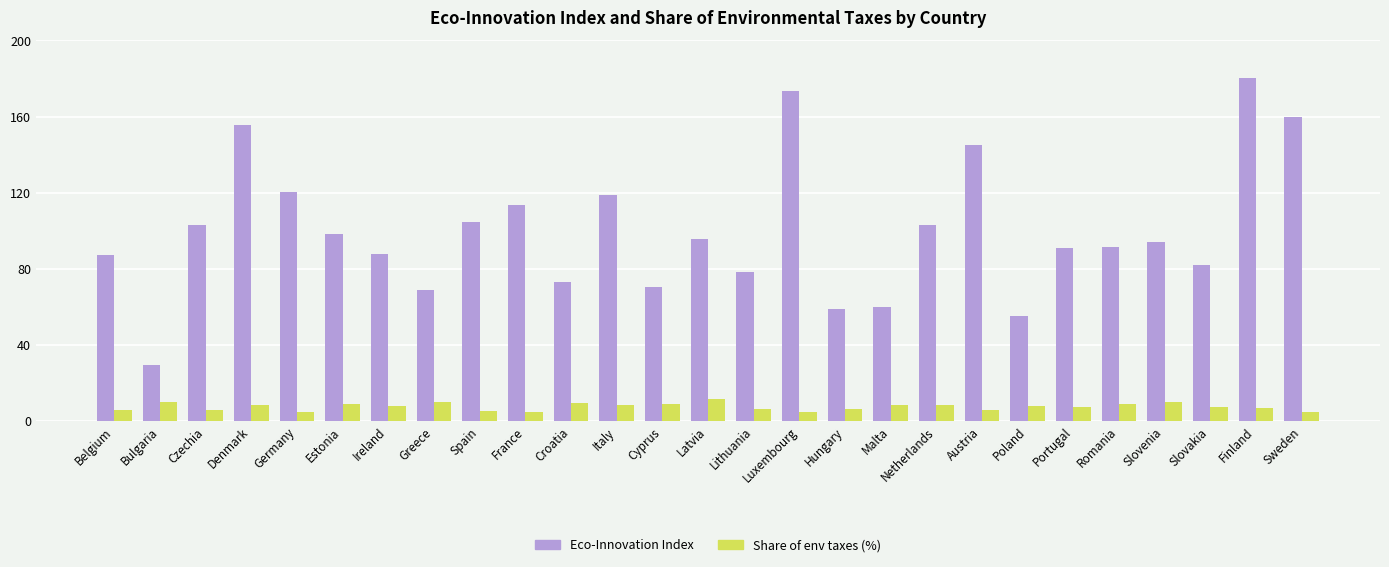

Rank the series by their maximum value, from lowest to highest.

Share of env taxes (%), Eco-Innovation Index